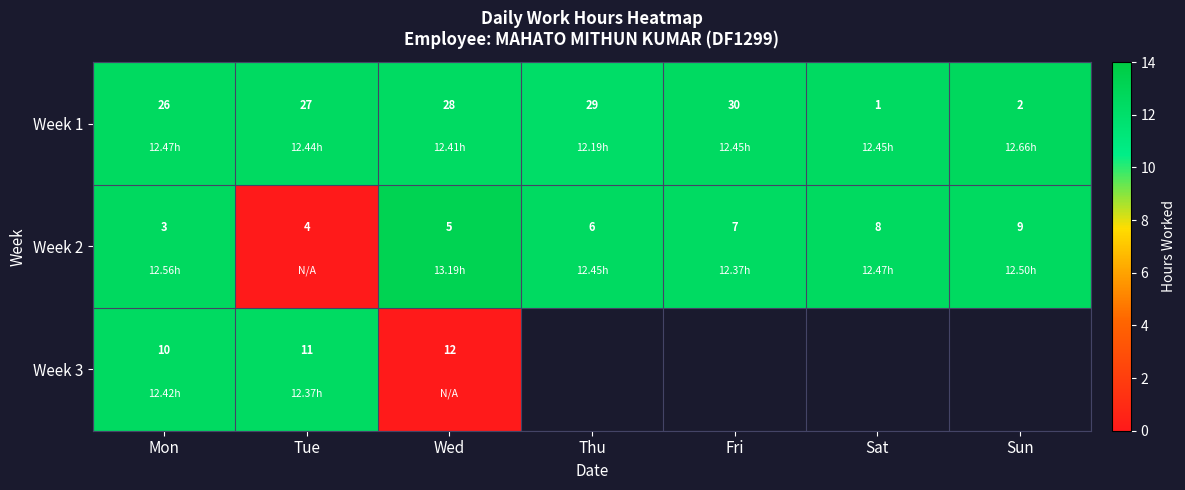

At which category does the chart reach its peak across all series?

Wed